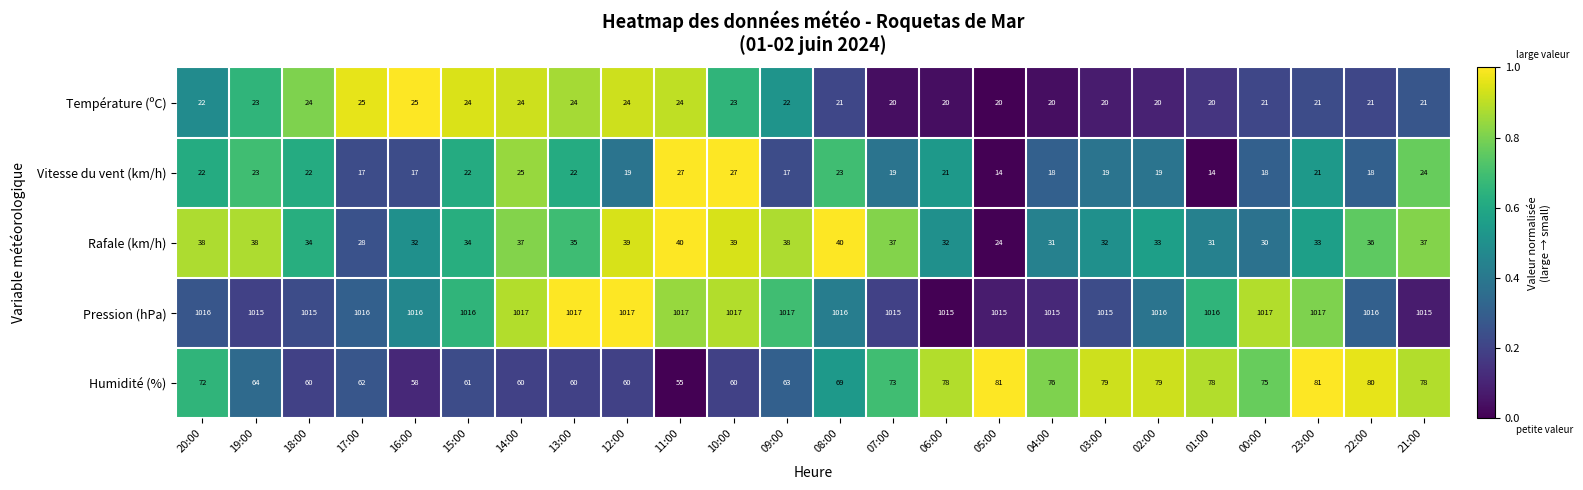

Which series has the widest spread of values?

Humidité (%)